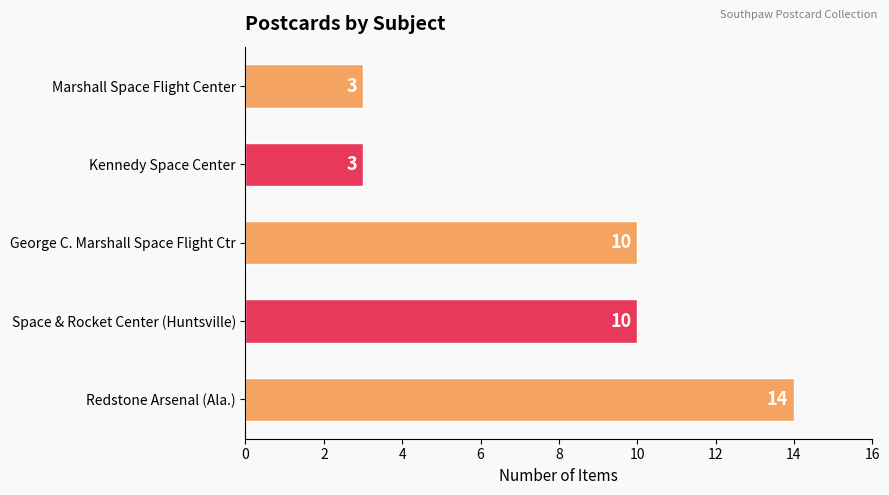

What is the difference between the maximum and minimum values?

11